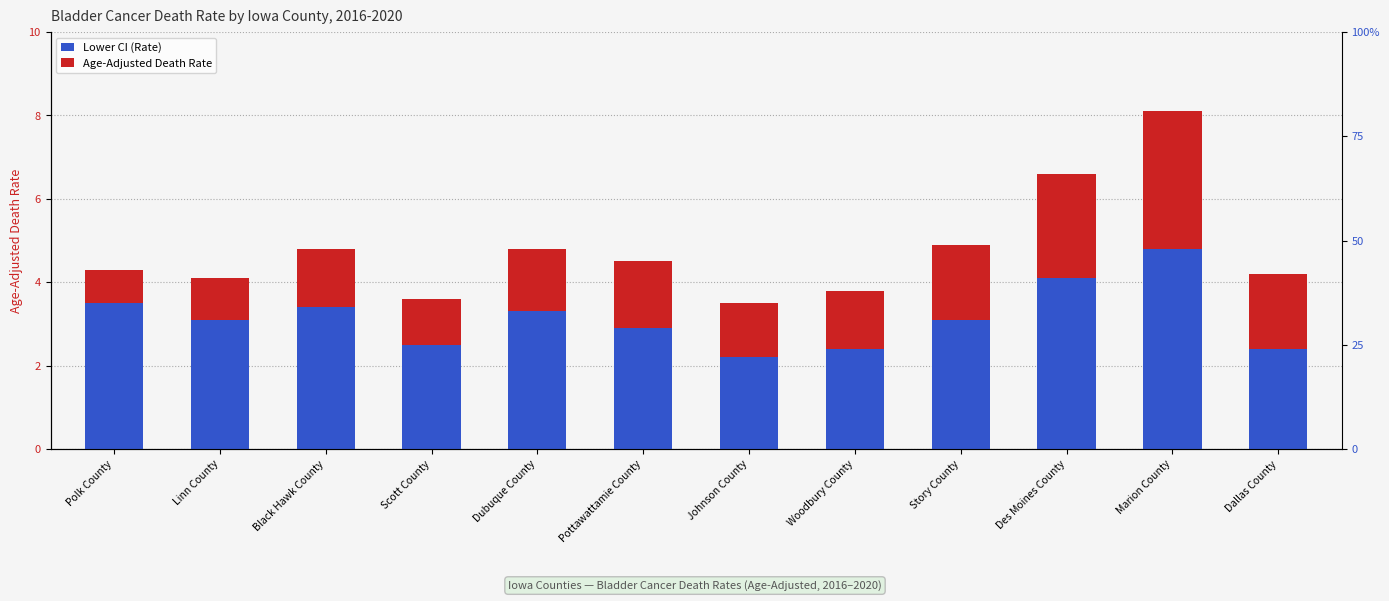

Which series has the largest total across all categories?

Lower CI (Rate)